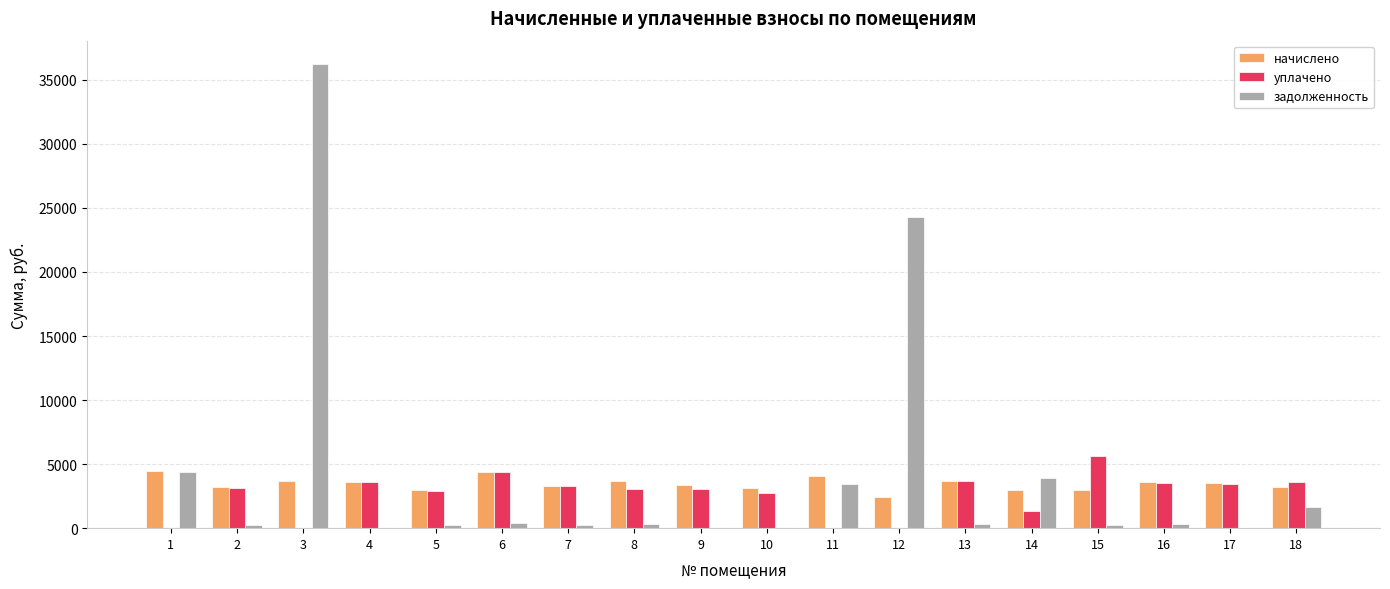

Which series changed the most between 3 and 13?

задолженность